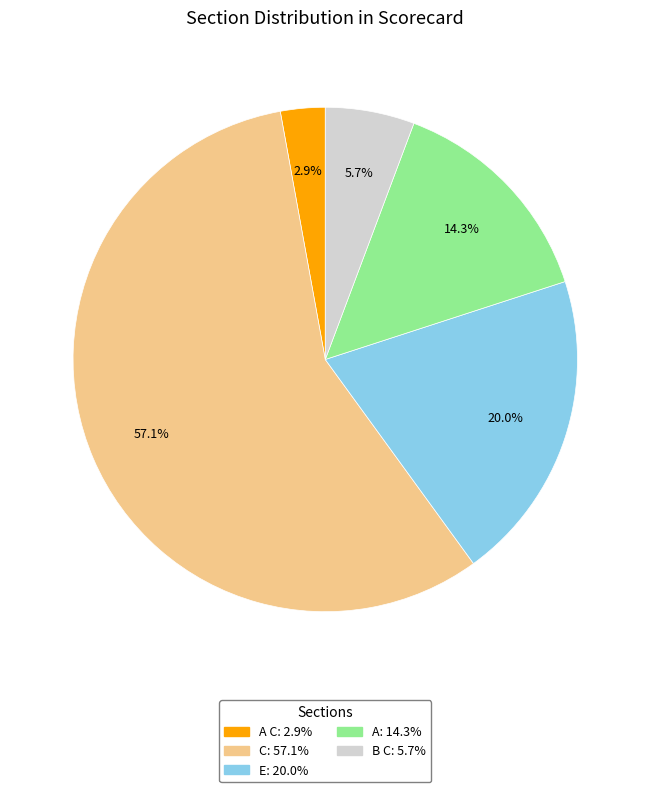

Does any single category account for the majority?

Yes